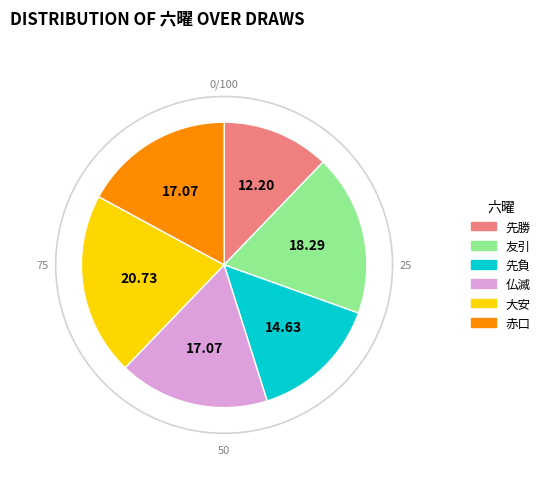

Combined, what portion of the pie is 友引 and 仏滅?

35.4%